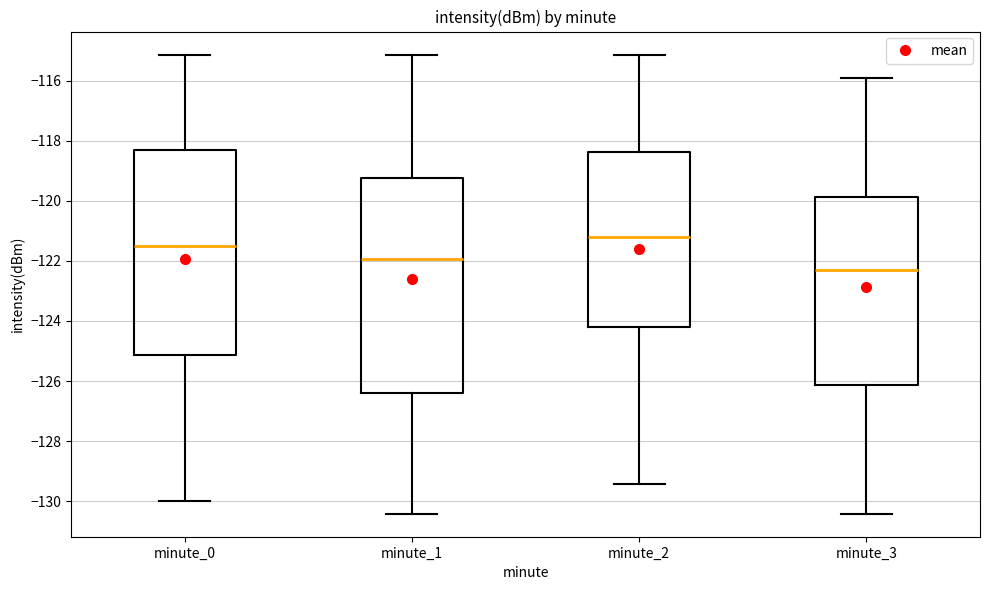

Where does the lower whisker of the box for minute_2 end on the y-axis? The values are not printed on the chart, so give them approximately, as read against the axis.

-129.4